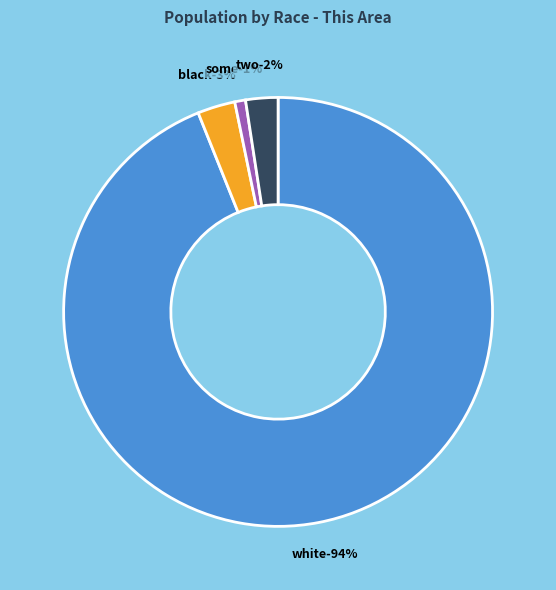

Is there a majority slice in this chart?

Yes